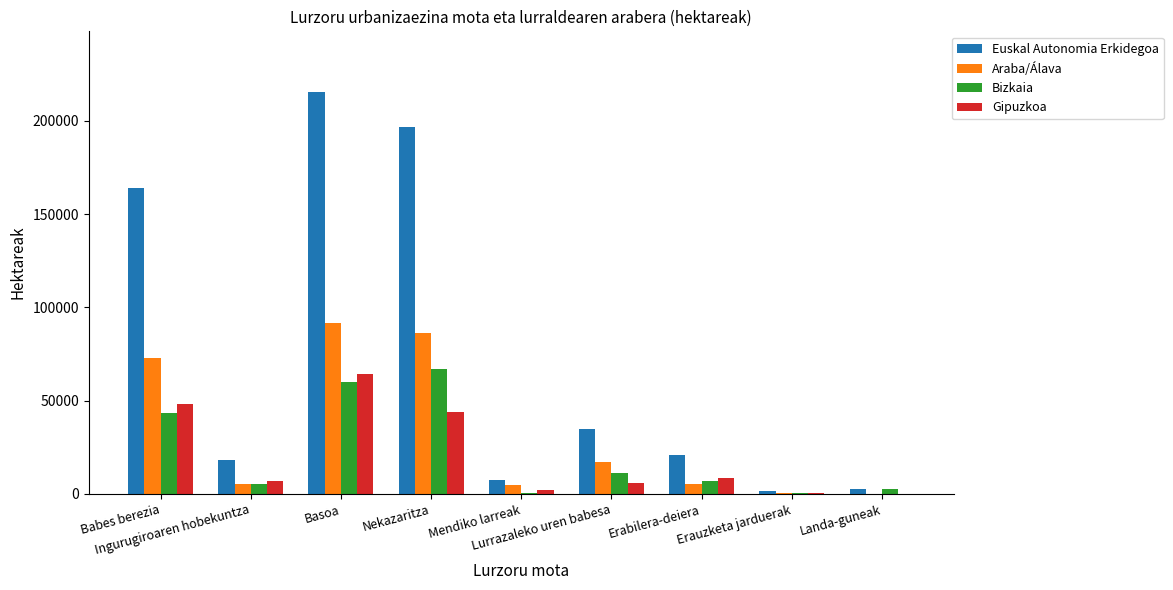

What is the total value across all series at Basoa?

431134.2